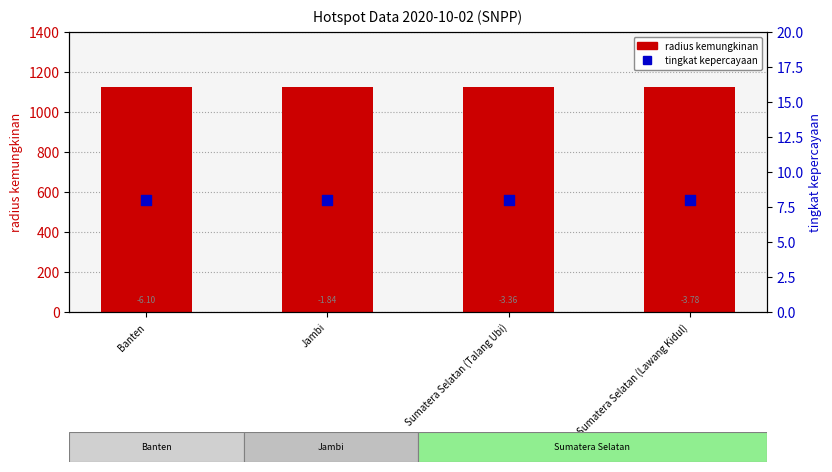

What is the total value across all series at Banten?

1133